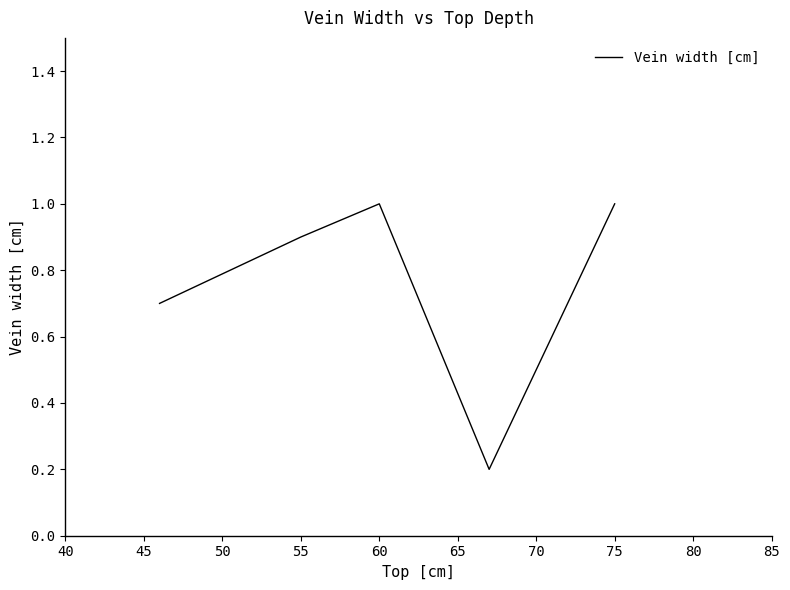

What is the smallest value displayed?

0.2